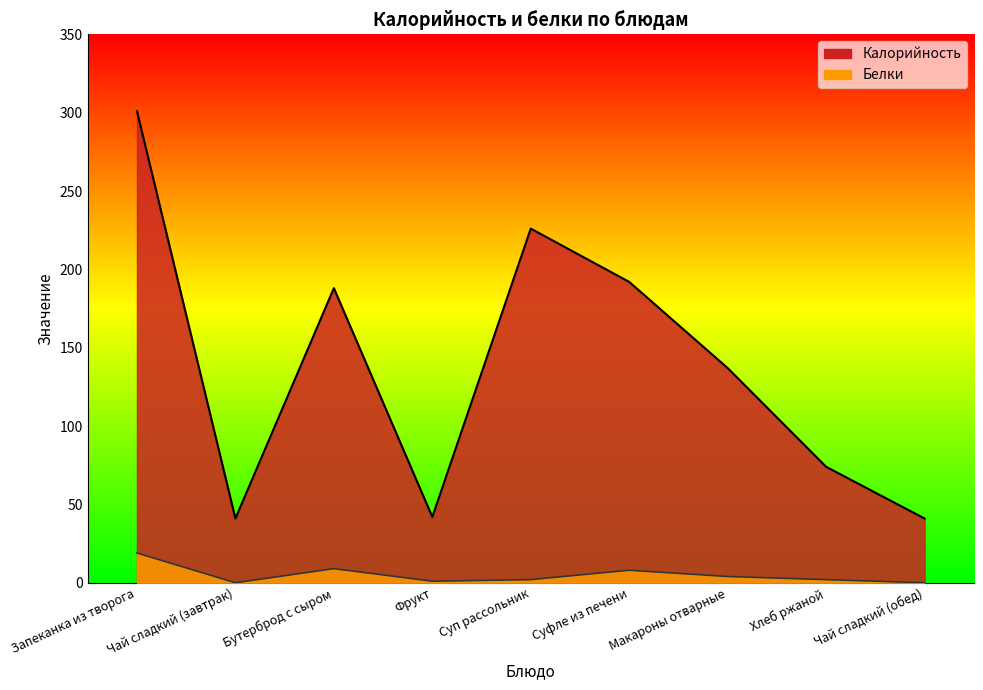

At which label does Калорийность reach its minimum?

Чай сладкий (завтрак)